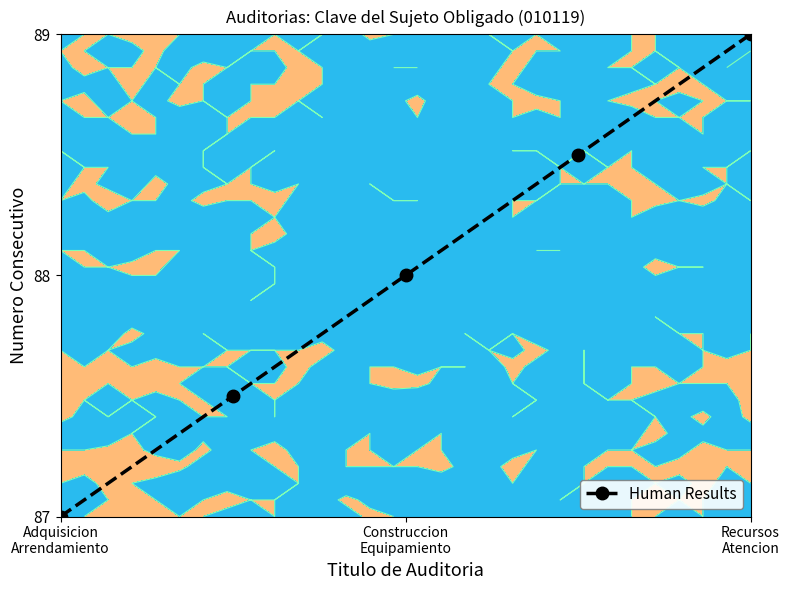

How many data points does each series have?

5